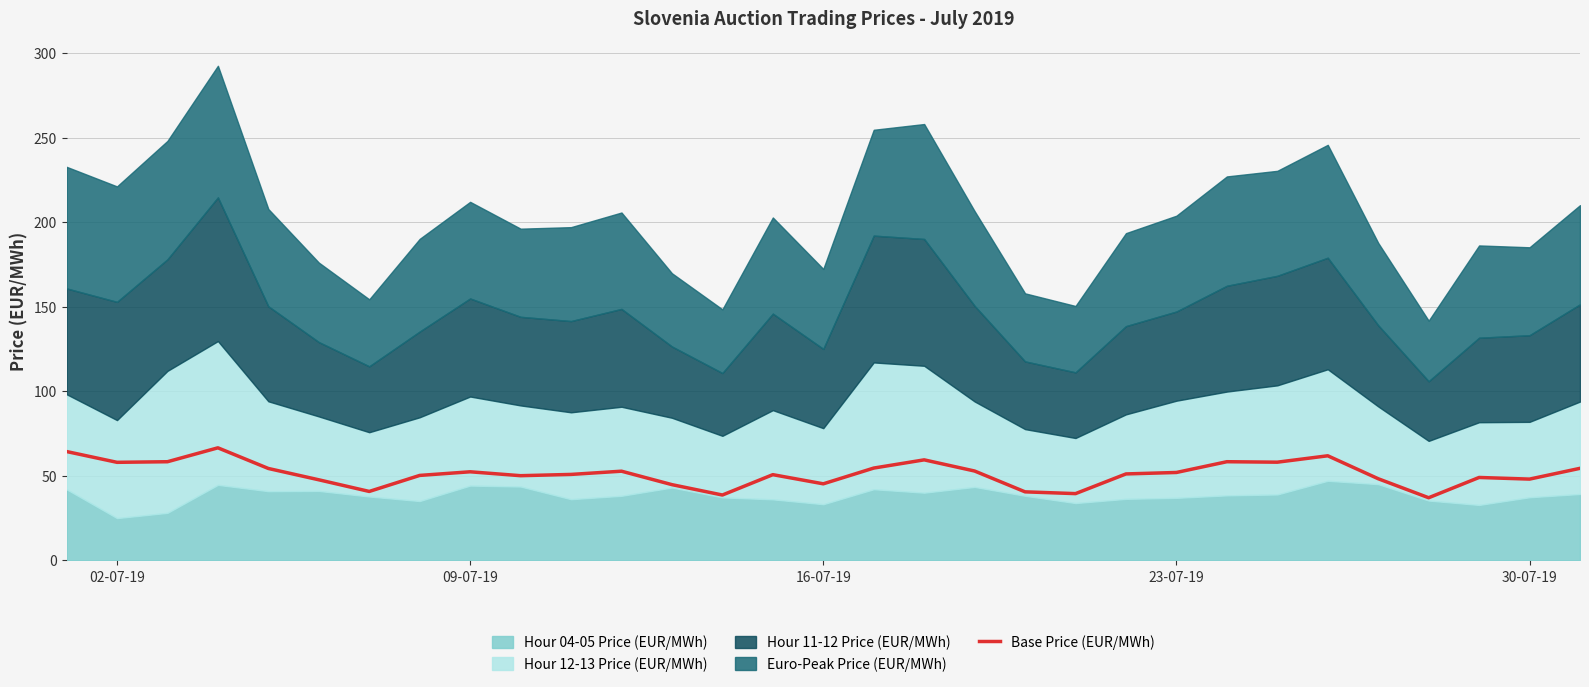

True or false: Base Price (EUR/MWh) has a value of 26.8 at 30-07-19.

False